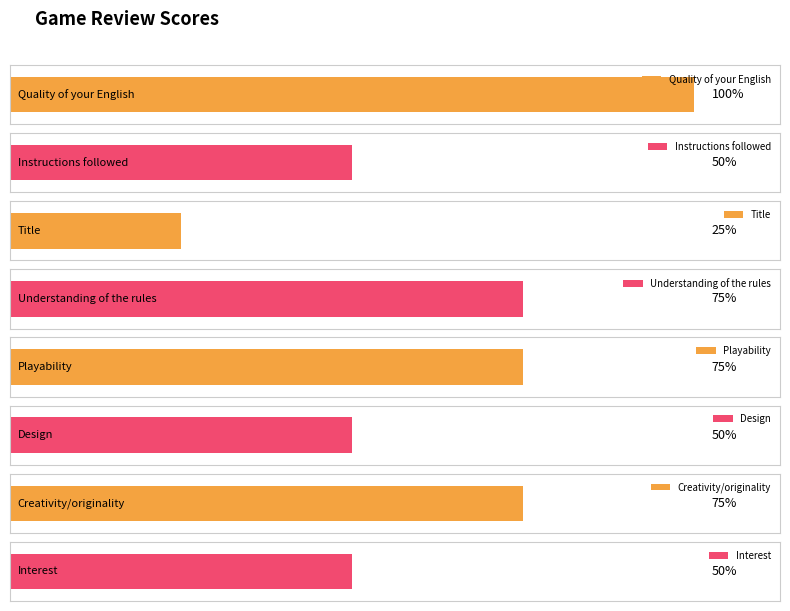

Where is the data nearest to the value 2?

Instructions followed